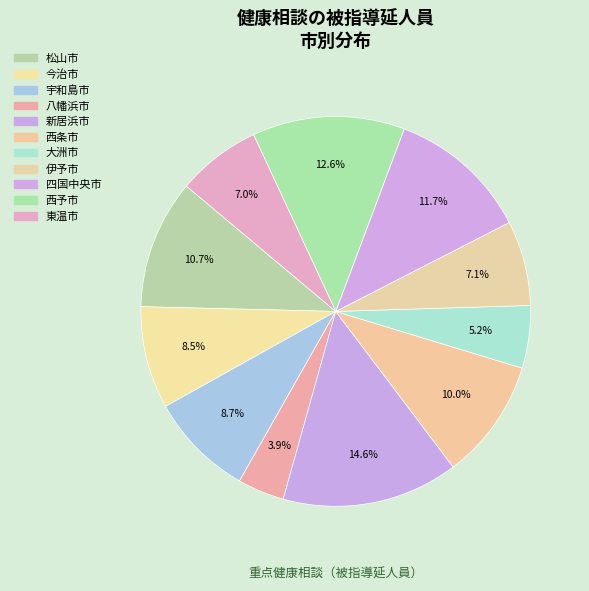

How much of the chart is everything except 西予市?

87.4%